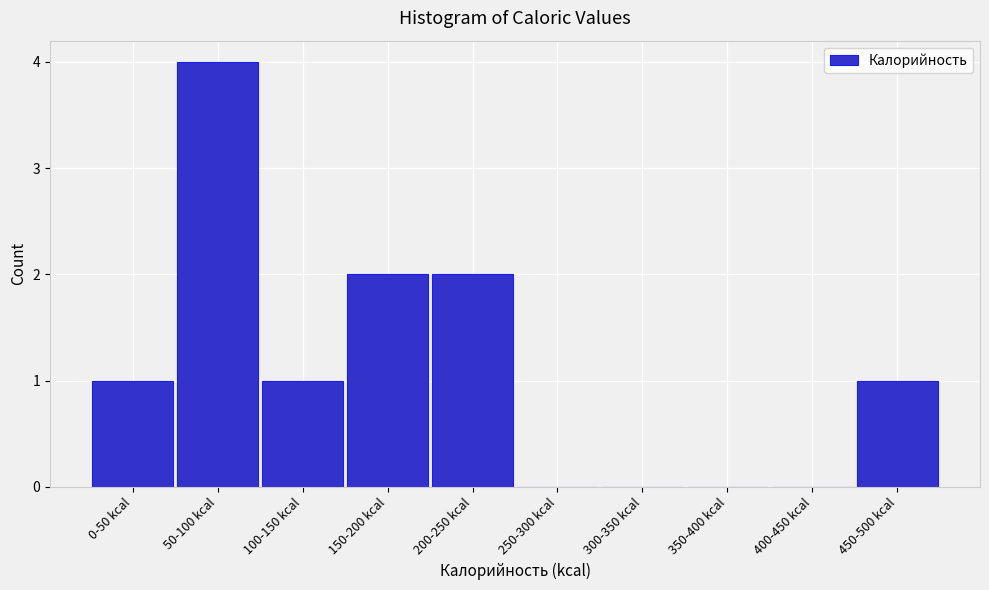

Reading left to right, what are all the values shown in this chart?

0-50 kcal=1	50-100 kcal=4	100-150 kcal=1	150-200 kcal=2	200-250 kcal=2	250-300 kcal=0	300-350 kcal=0	350-400 kcal=0	400-450 kcal=0	450-500 kcal=1